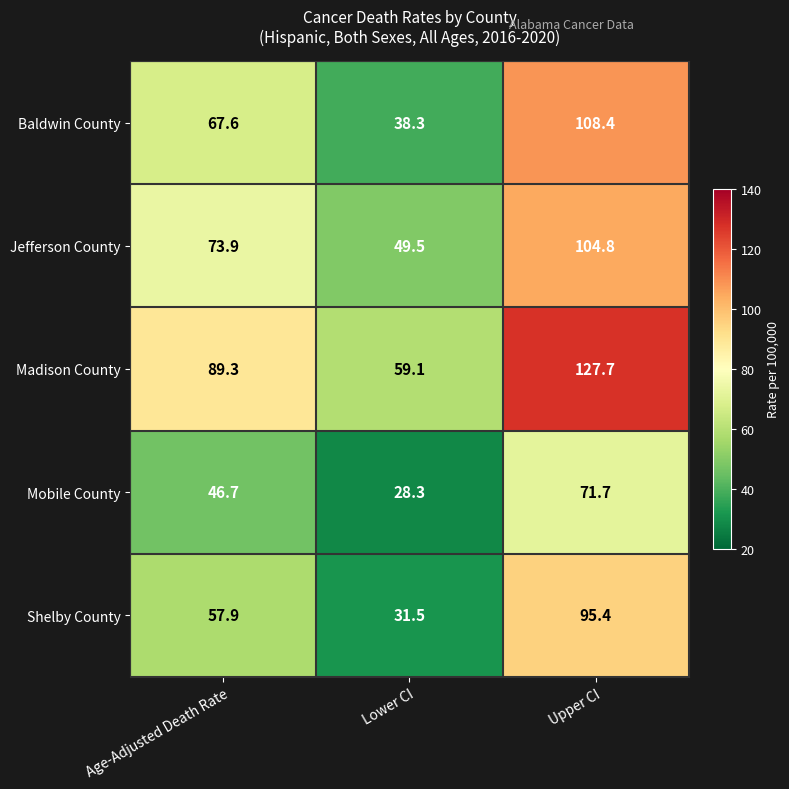

What is the difference between the highest and lowest values at Age-Adjusted Death Rate?

42.6